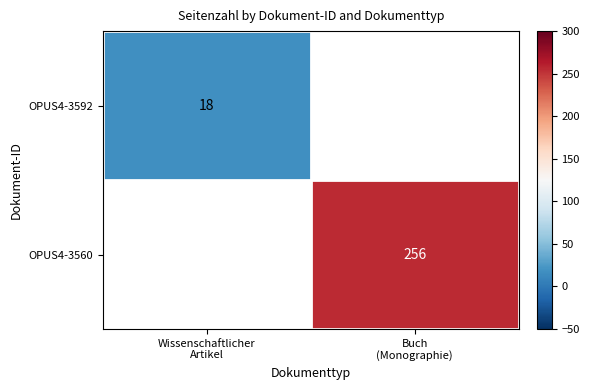

True or false: OPUS4-3560 has a value of 256.0 at Buch (Monographie).

True